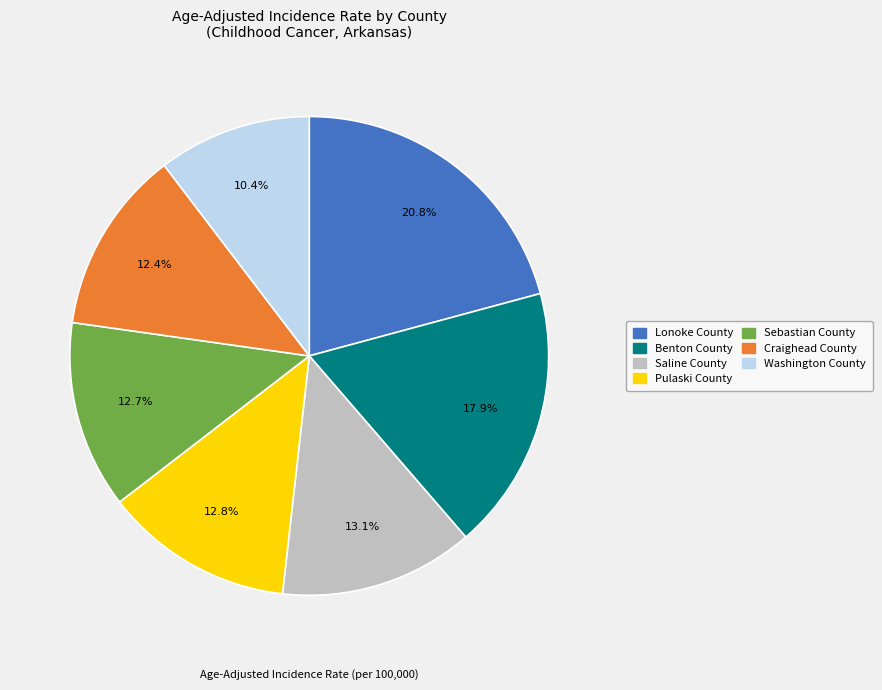

Is there any slice that represents more than half of the pie?

No